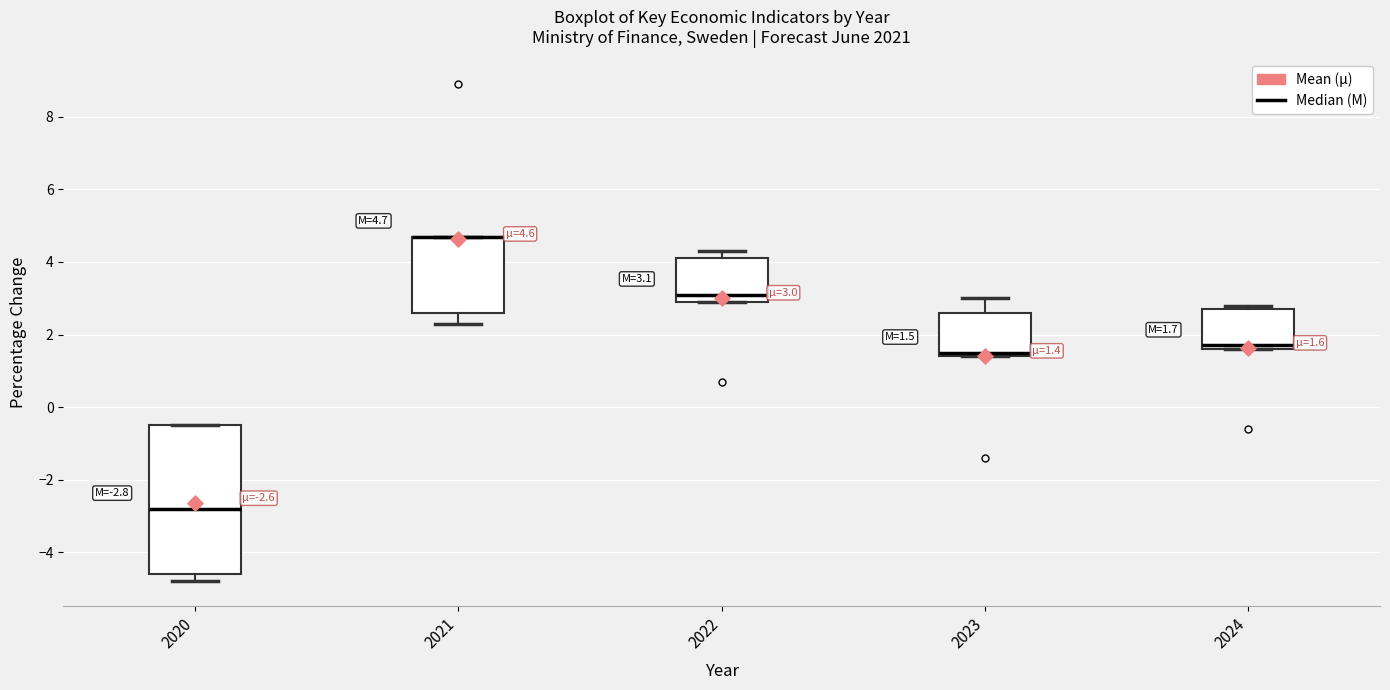

Which box is the tallest, from its lower edge to its upper edge?

2020